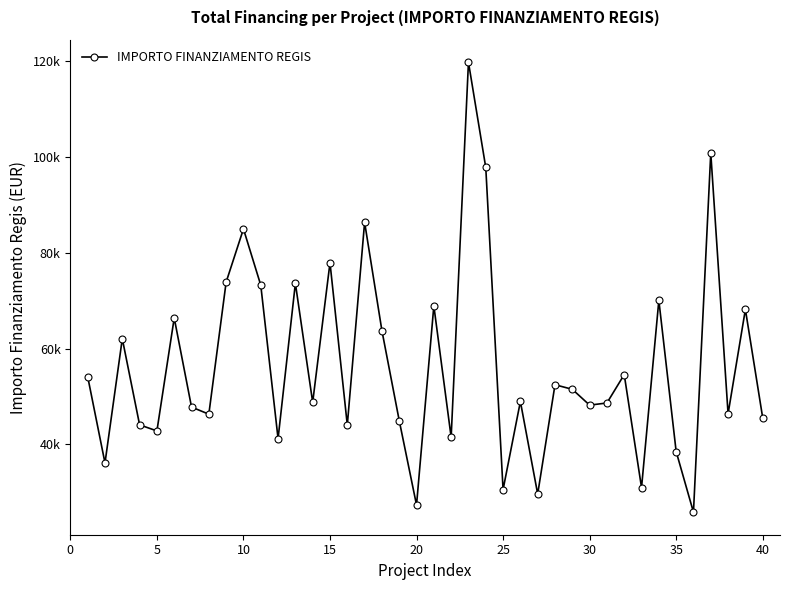

Reading left to right, list all the values displayed in this chart.

54144.9	36123.8	62062.4	44080.6	42816.5	66393.6	47794.5	46312.5	73886.6	84977.9	73250.1	41196.6	73636.1	48776.3	77926.5	44036.1	86371.0	63747.5	44978.7	27342.9	68925.6	41496.0	119783.4	97812.0	30558.8	48957.9	29640.7	52455.4	51504.7	48200.6	48646.7	54577.6	30978.2	70077.9	38513.5	25842.4	100847.1	46386.6	68180.1	45553.7